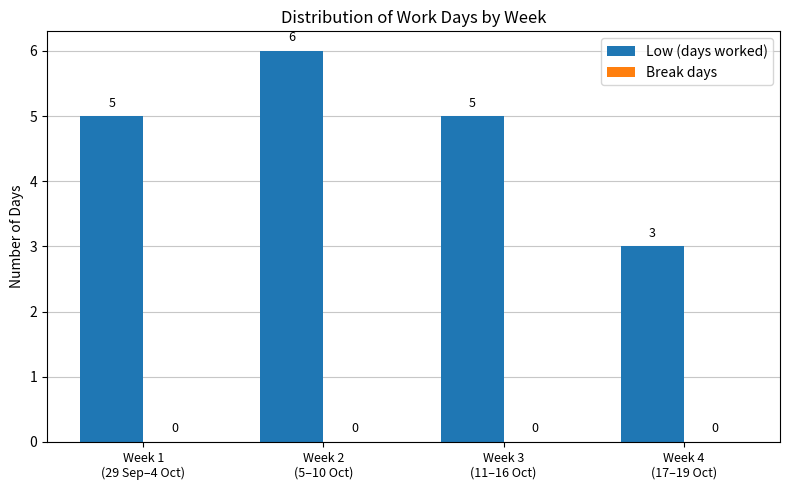

What is the average value?

5